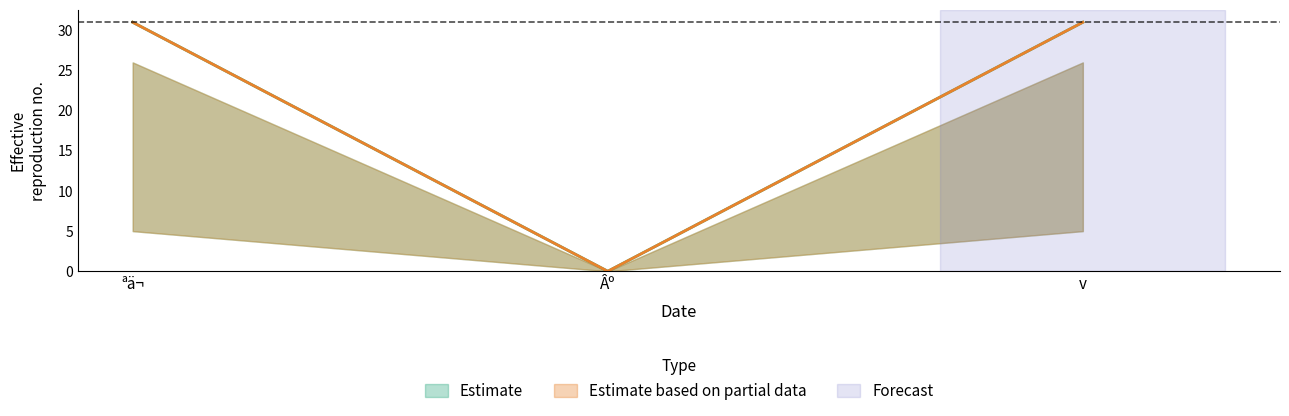

What is the spread (max minus min) of values at ªä¬?

26